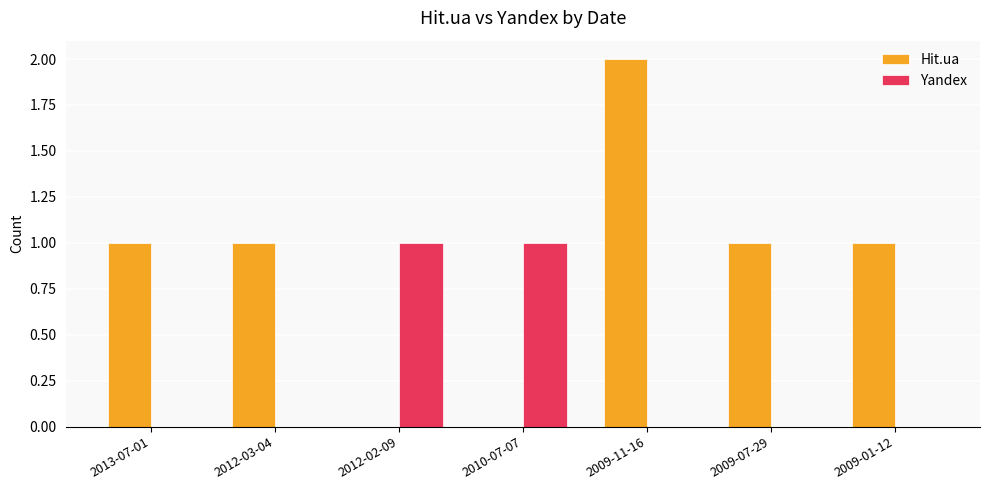

Which category has the highest value across all series?

2009-11-16